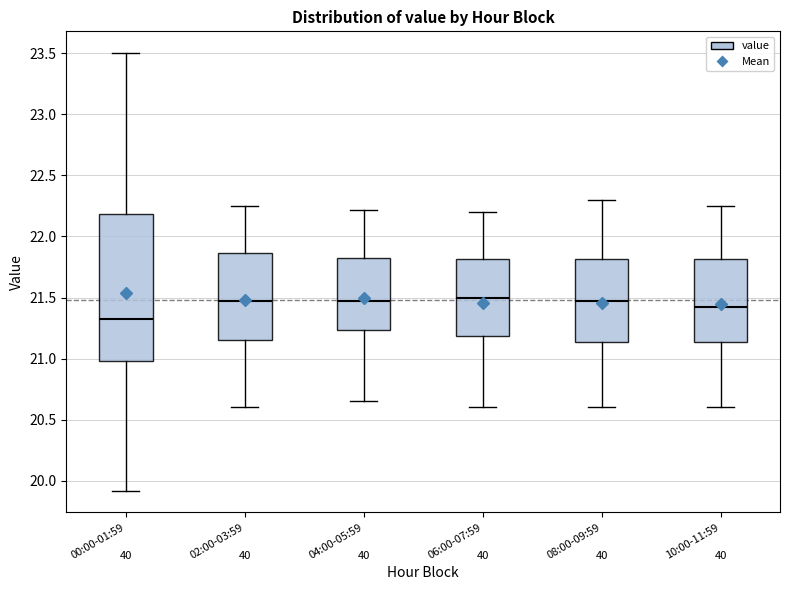

Which box has the lowest median line?

00:00-01:59